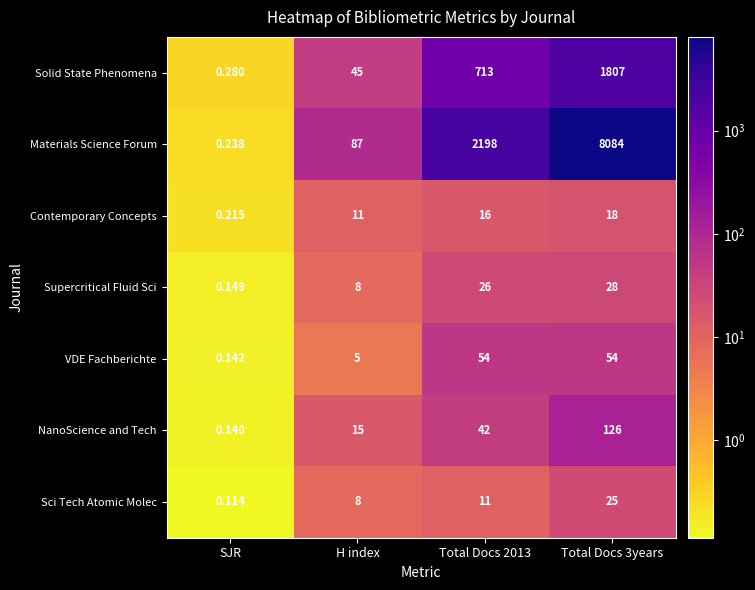

What is the total value across all series at Total Docs 2013?

3060.0